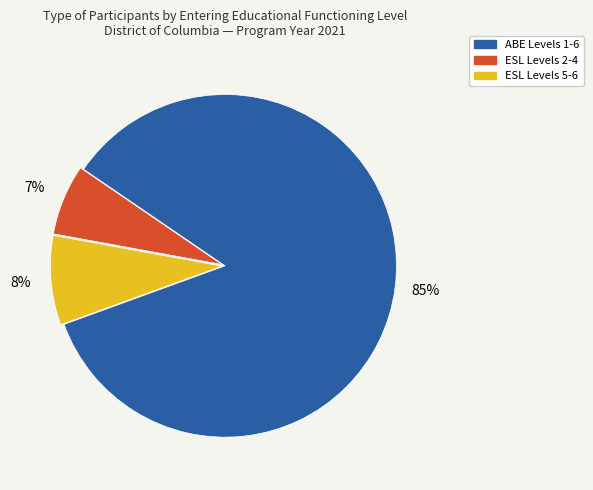

To the nearest percent, what is the average slice percentage?

33%